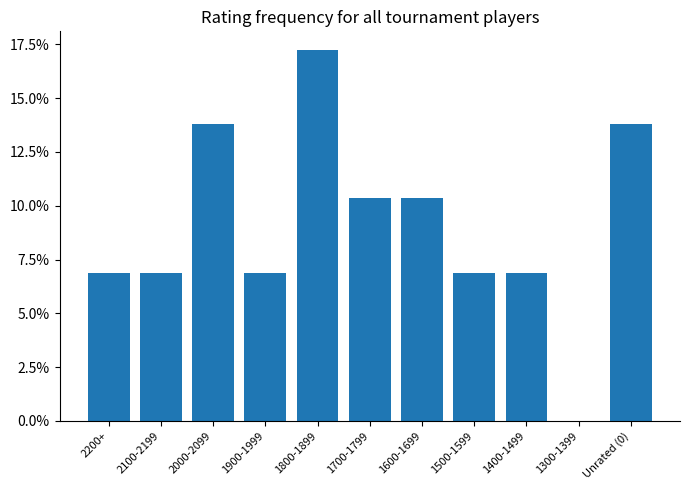

Are the bars horizontal?

No